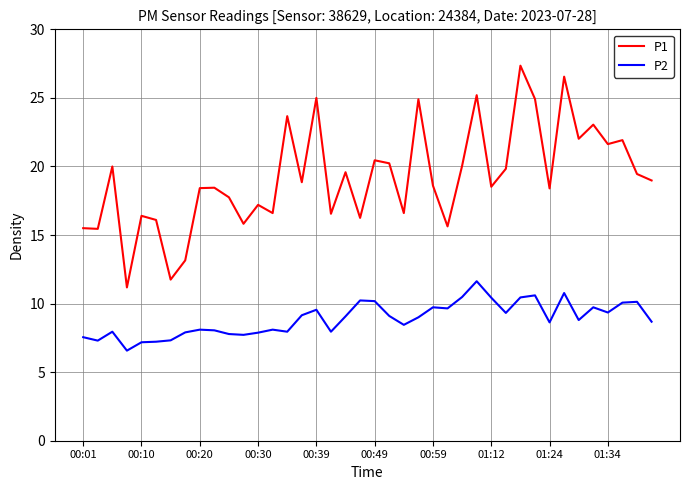

What is the difference between the maximum and second lowest values in the P1 series?

15.6